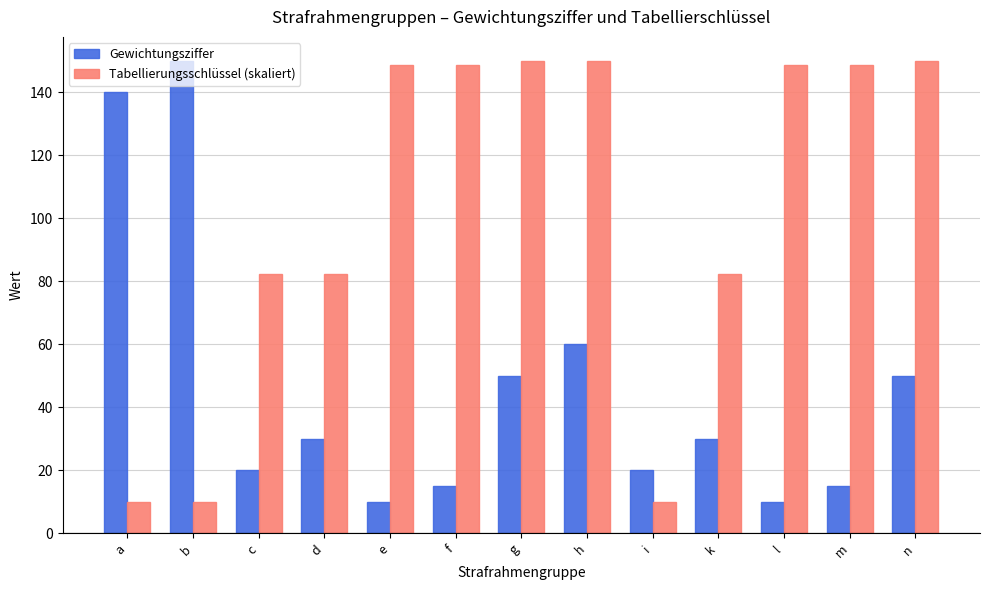

What is the total value across all series at h?

210.0